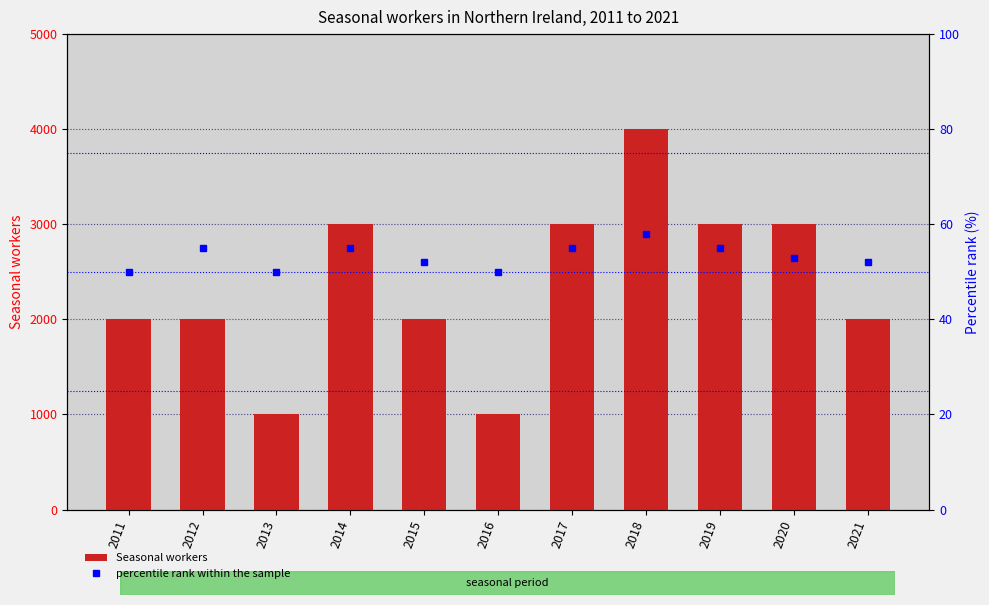

What is the maximum value for percentile rank within the sample?

58